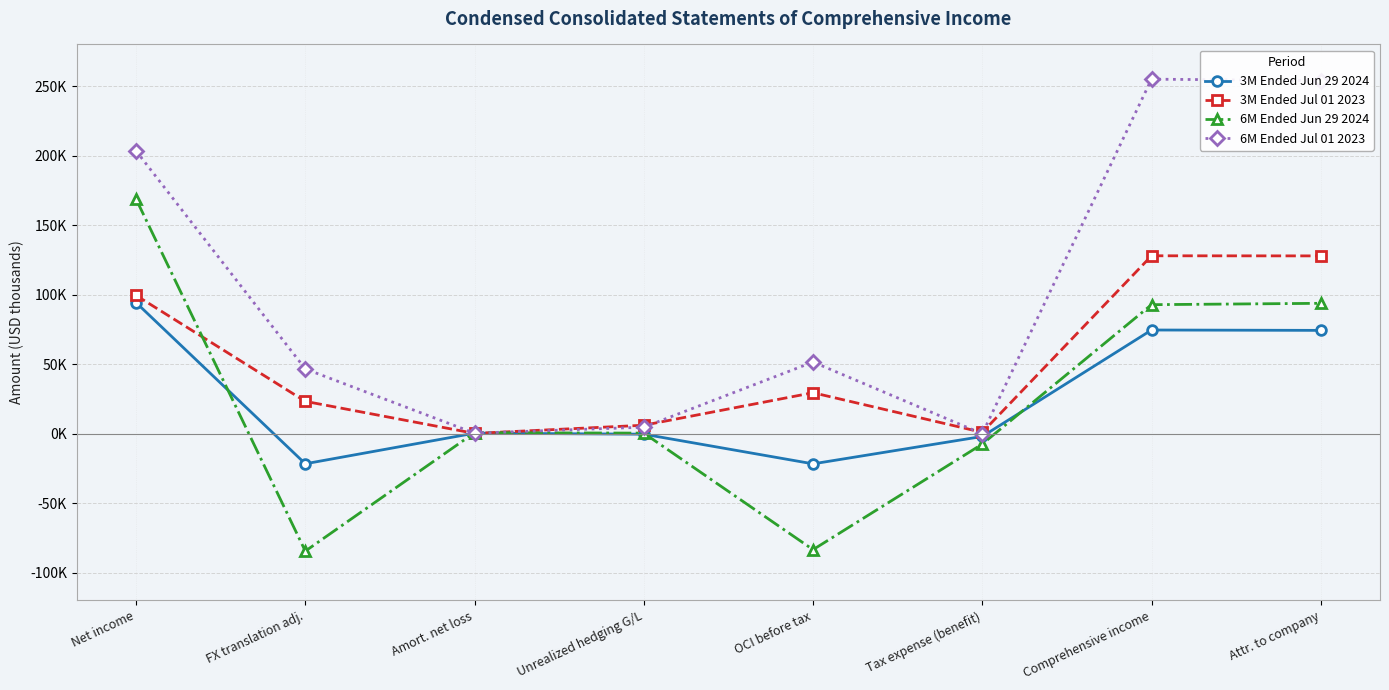

Is this an area chart (filled region under the line)?

No